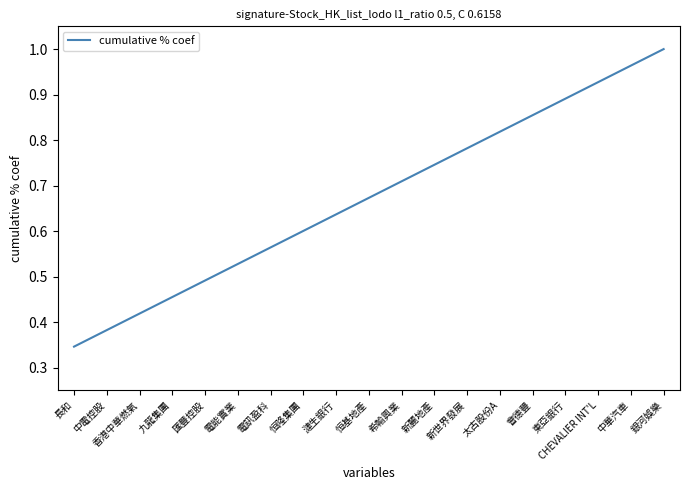

Where is the data nearest to the value 0?

長和